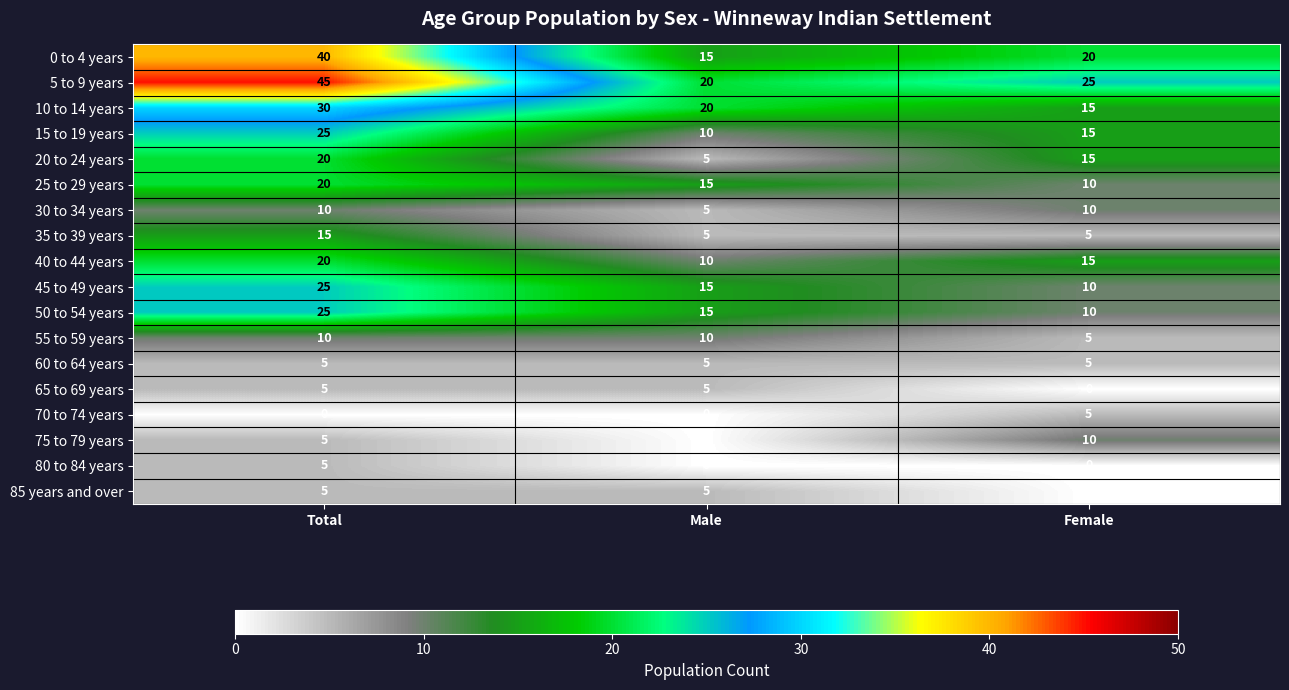

Count the 80 to 84 years values in the range 0 to 5.

3